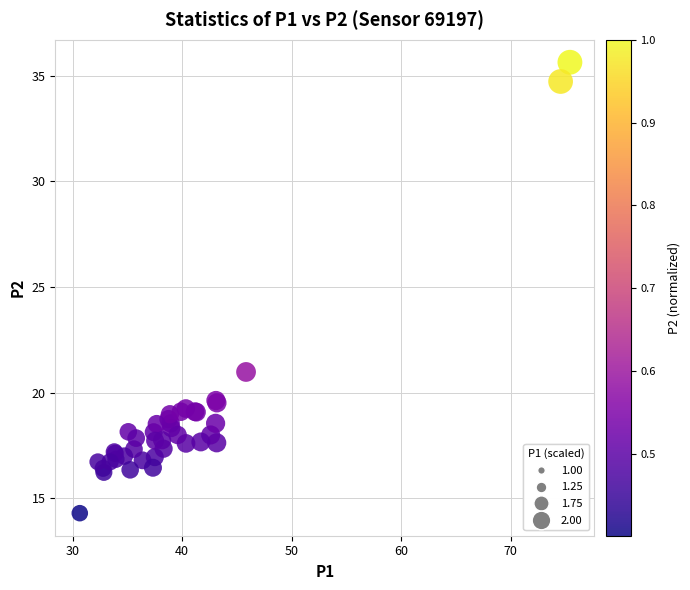

What Y value in the scatter plot is closest to 24?

21.0